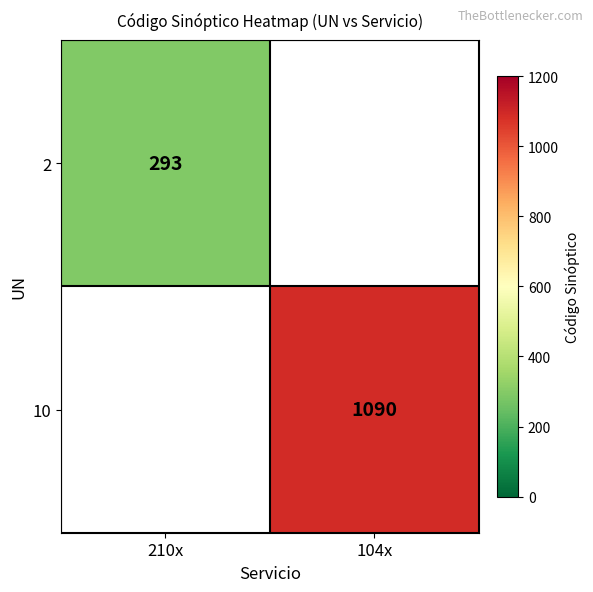

Count the number of data series in this chart.

2